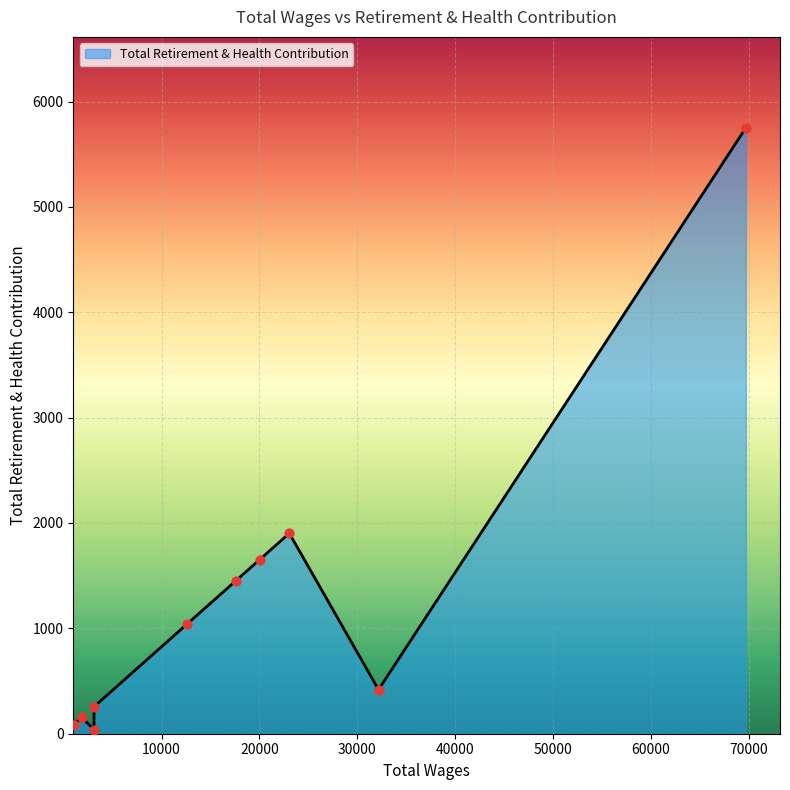

Approximately how many times larger is the value at 3102.0 compared to 3102.0?

6.4